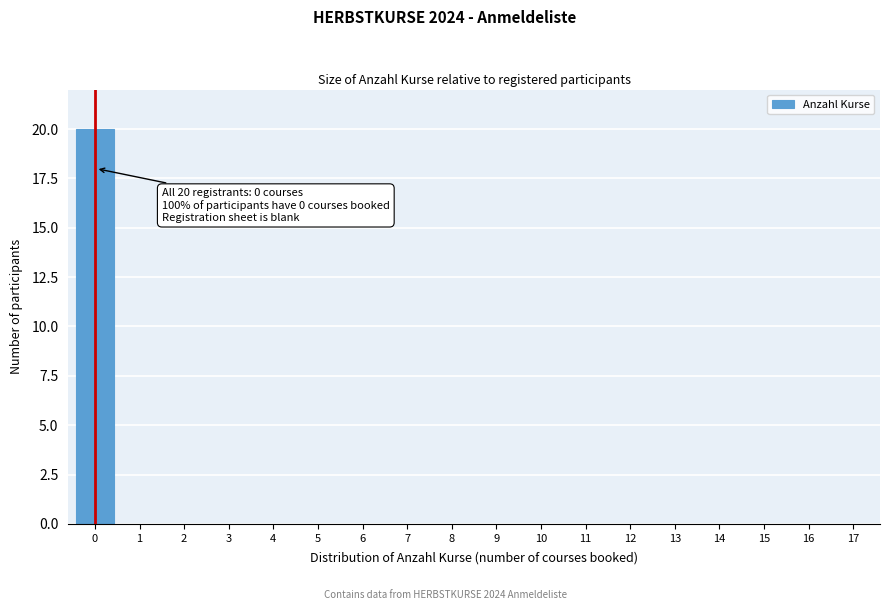

Reading right to left, transcribe all the data shown in this chart.

17=0	16=0	15=0	14=0	13=0	12=0	11=0	10=0	9=0	8=0	7=0	6=0	5=0	4=0	3=0	2=0	1=0	0=20